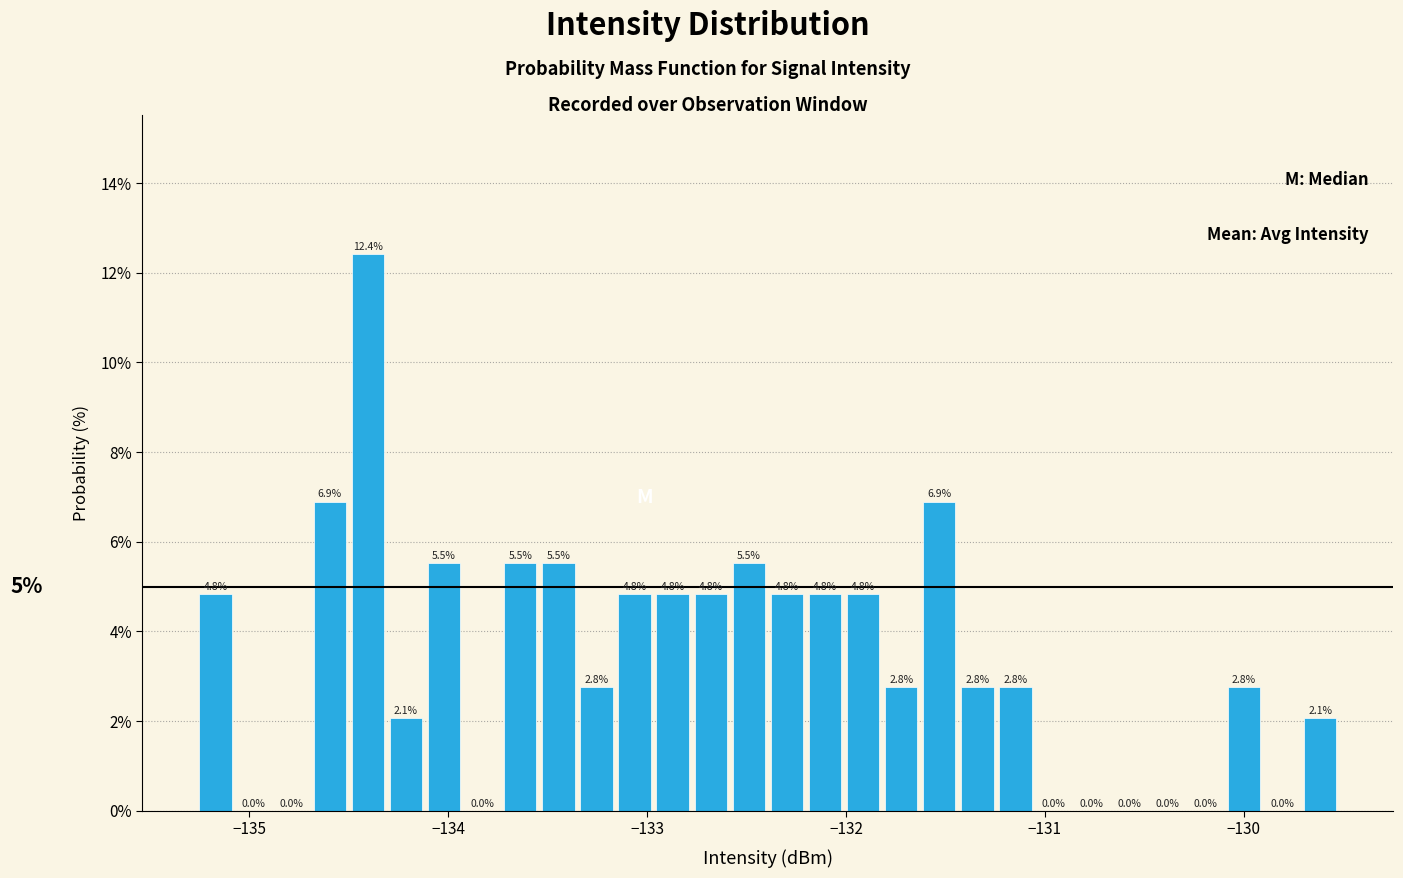

Around what value on the x-axis is the tallest bar? Give the approximate position of its centre, as read against the axis.

-134.4